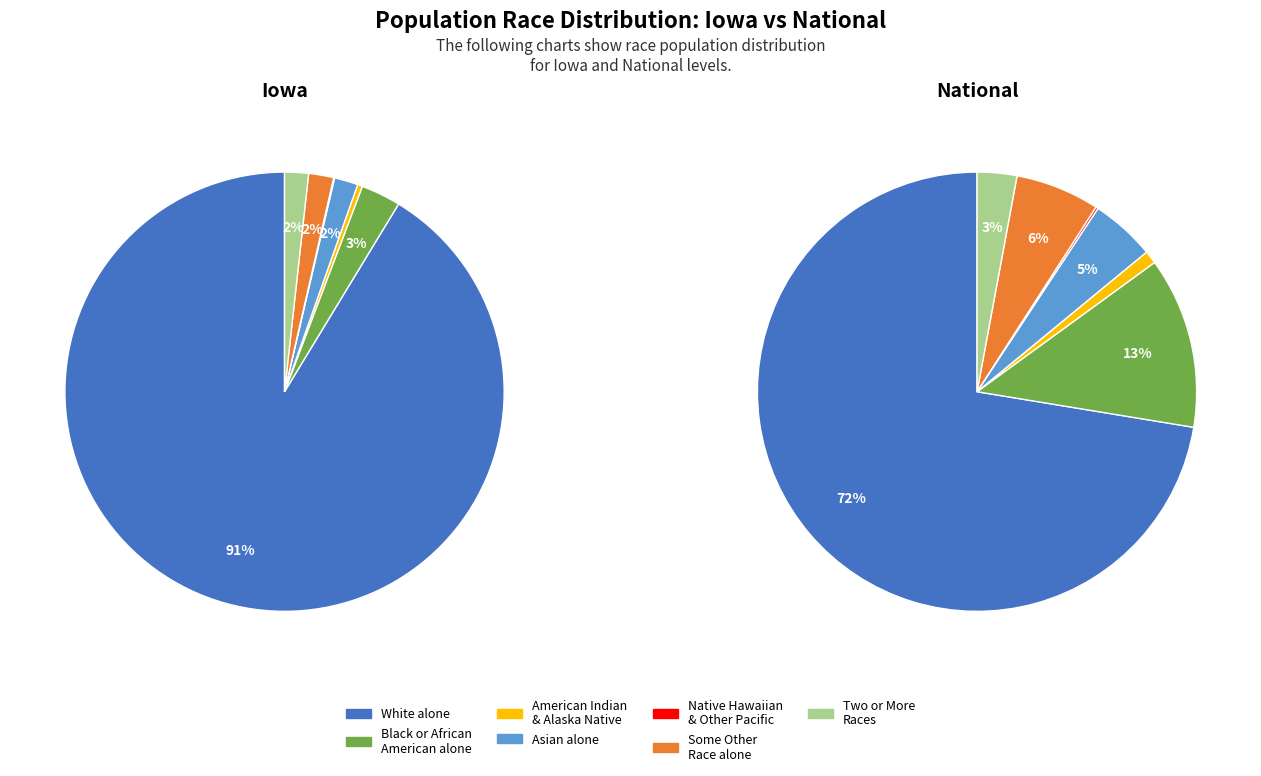

Count the number of slices in the pie.

7